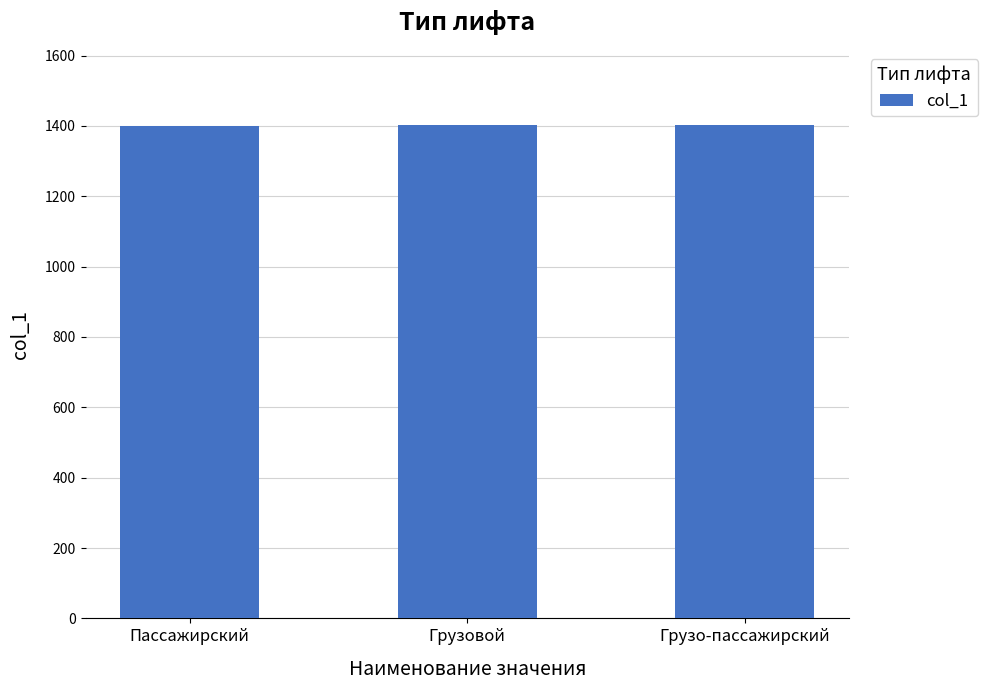

What is the sum of the values at Грузовой and Пассажирский?

2803